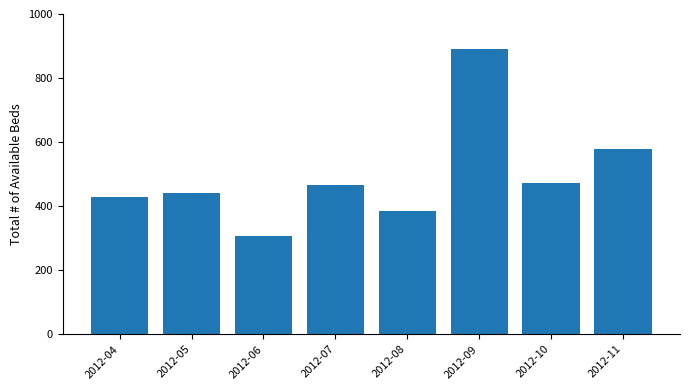

What is the greatest value displayed?

890.7